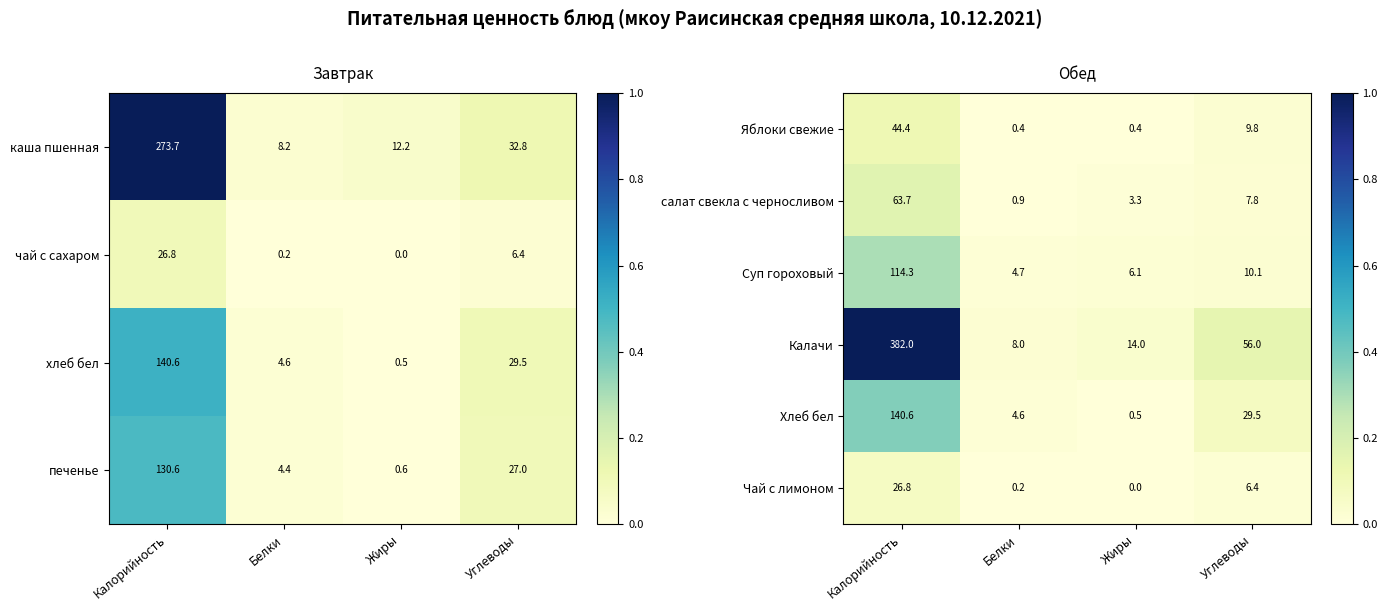

At which label is Калачи closest to 195?

Углеводы